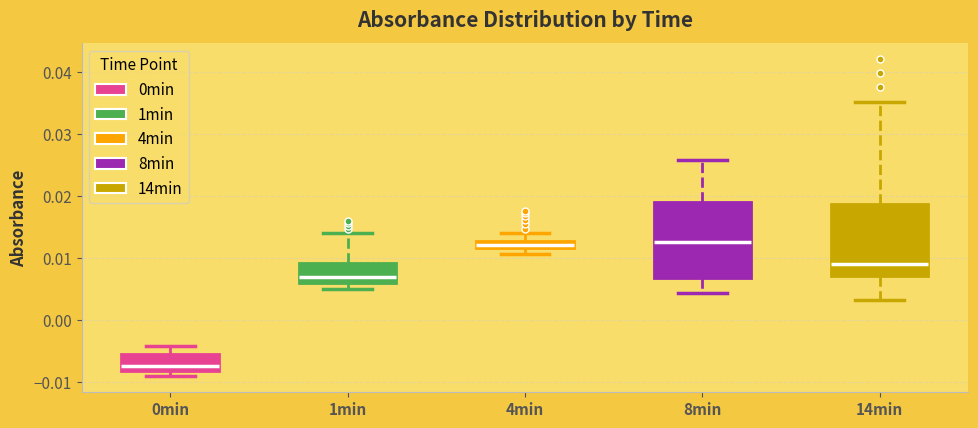

Where is the upper edge of the box for 0min on the y-axis? The values are not printed on the chart, so give them approximately, as read against the axis.

-0.005